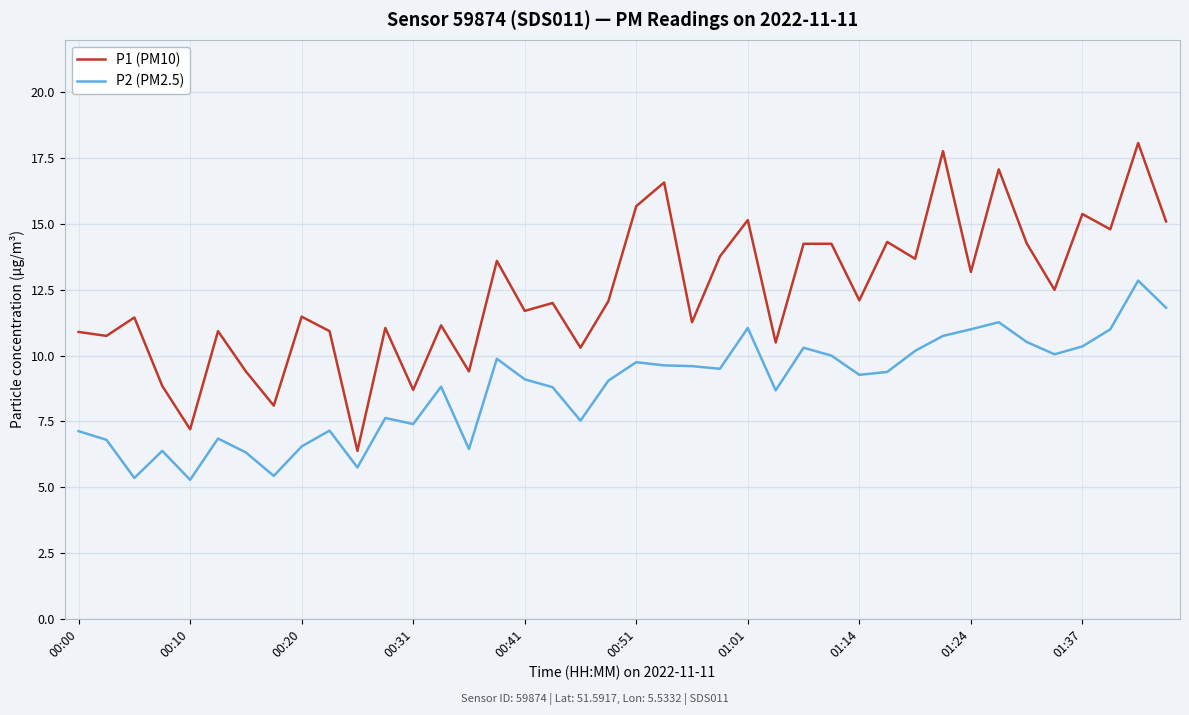

Which series has the widest spread of values?

P1 (PM10)